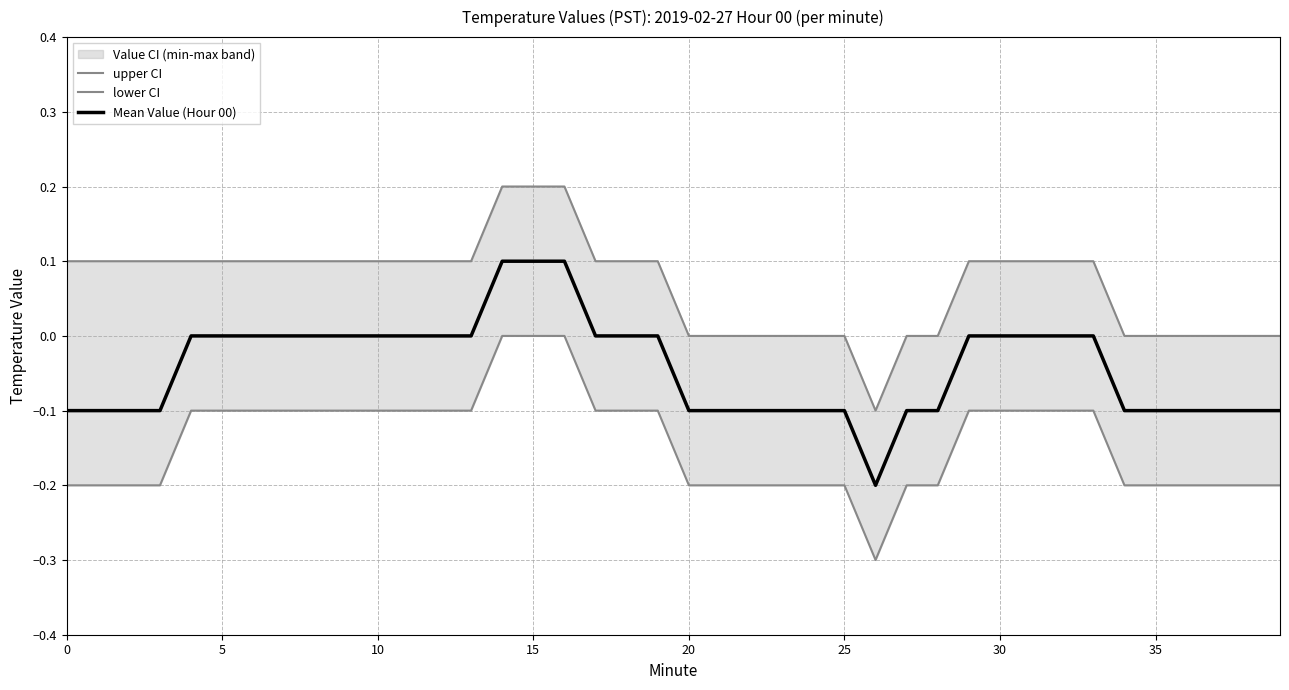

How many values in the lower CI series are below 0?

37